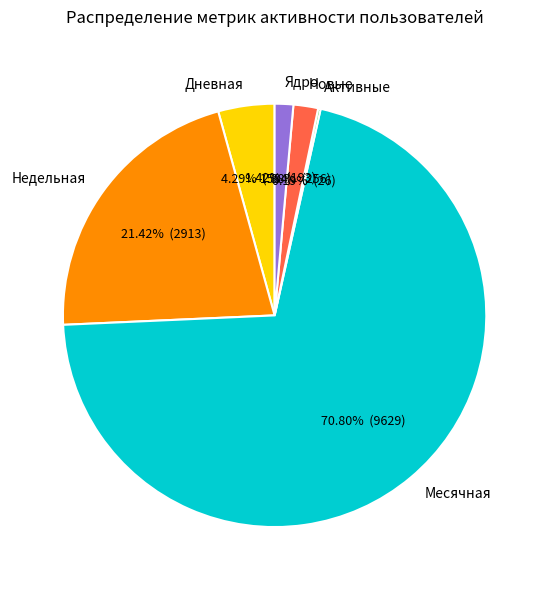

Which slice is the largest?

Месячная